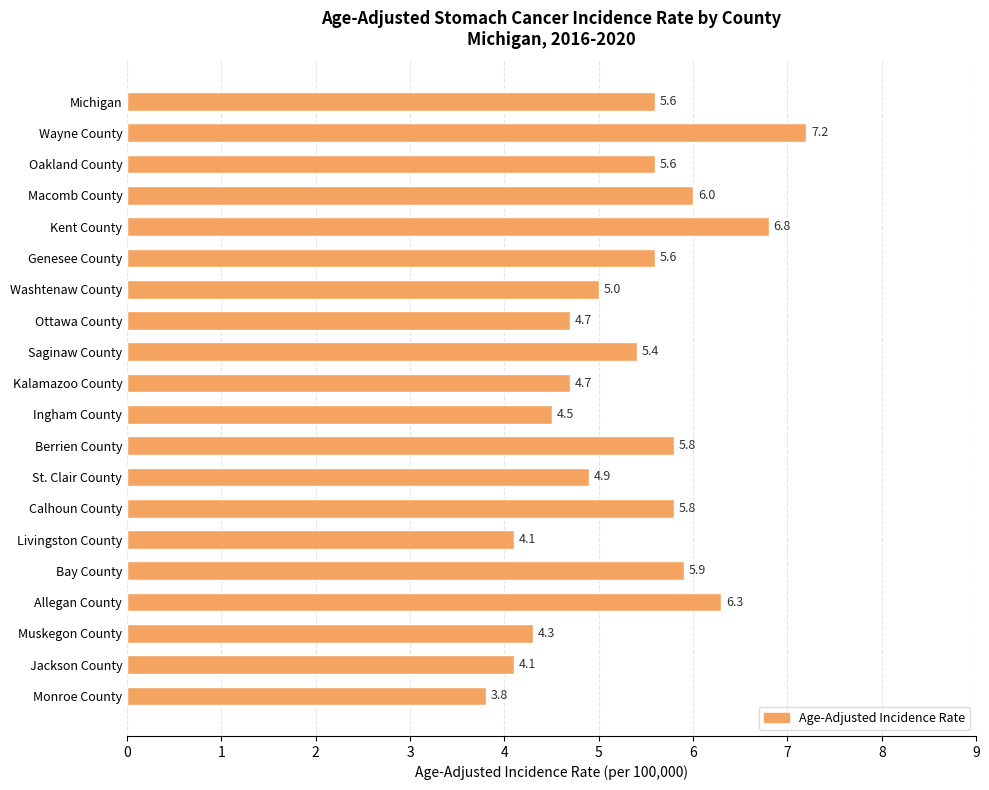

What is the difference between the second highest and minimum values?

3.0